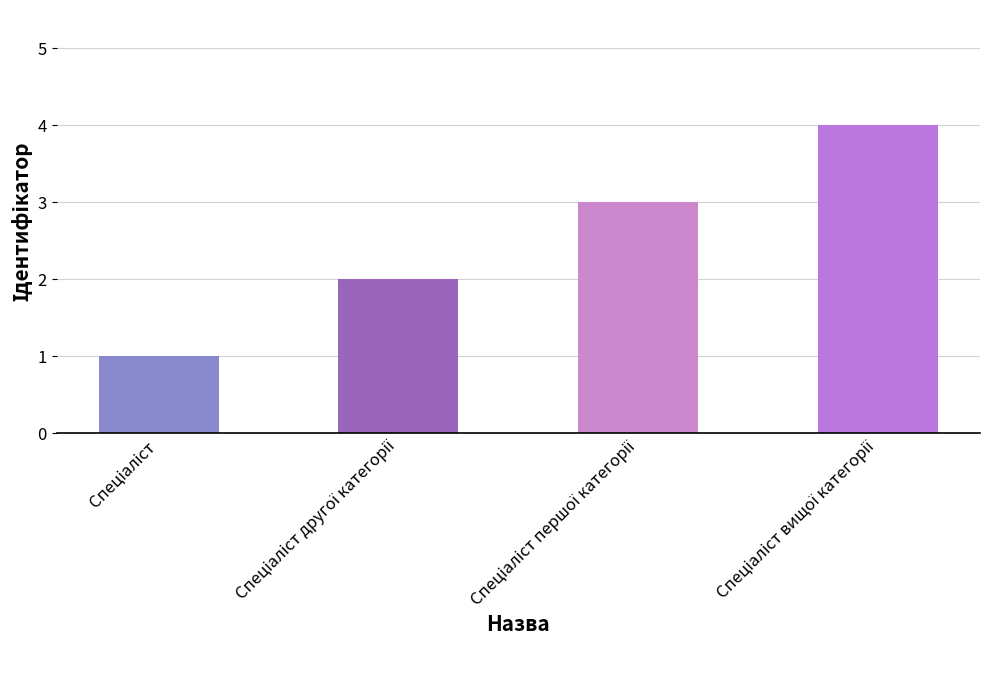

What is the maximum value shown in the chart?

4